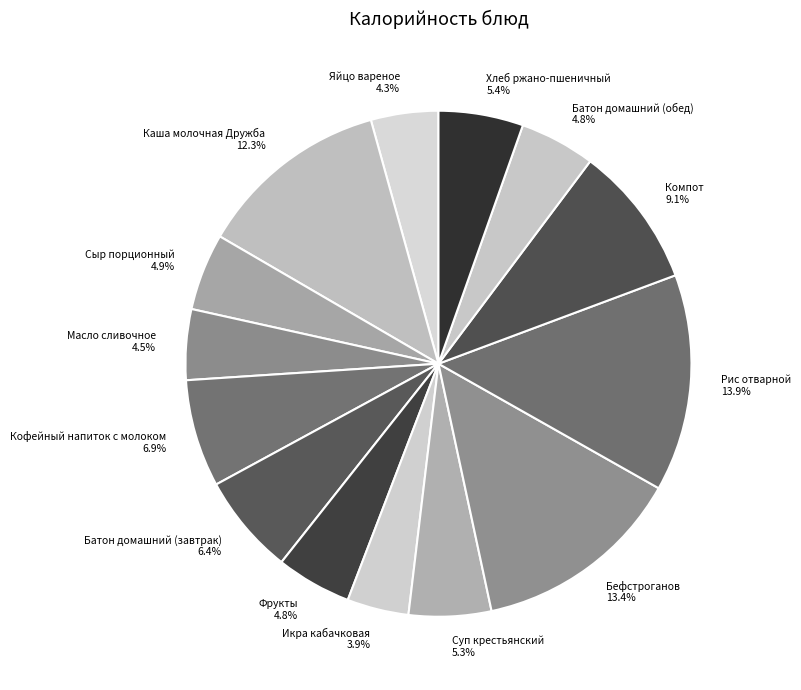

Does Батон домашний (завтрак) account for over 50% of the chart?

No